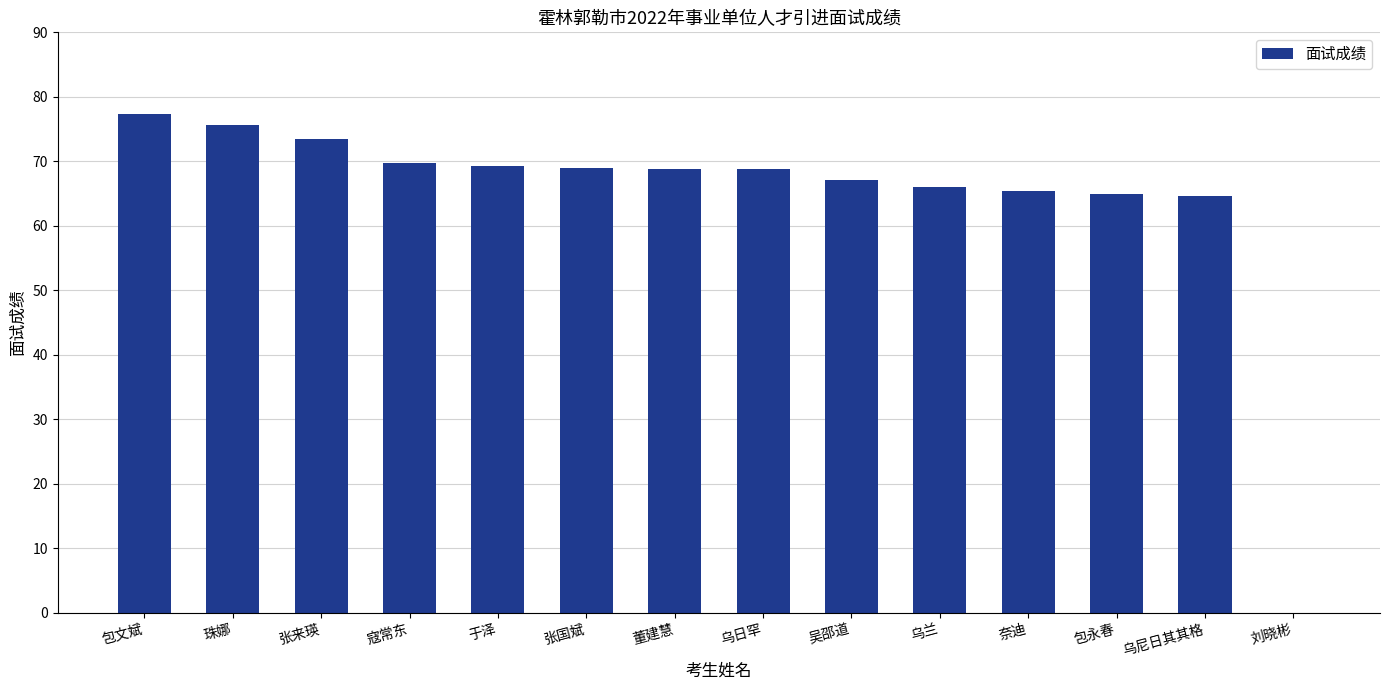

How many values are above zero?

13